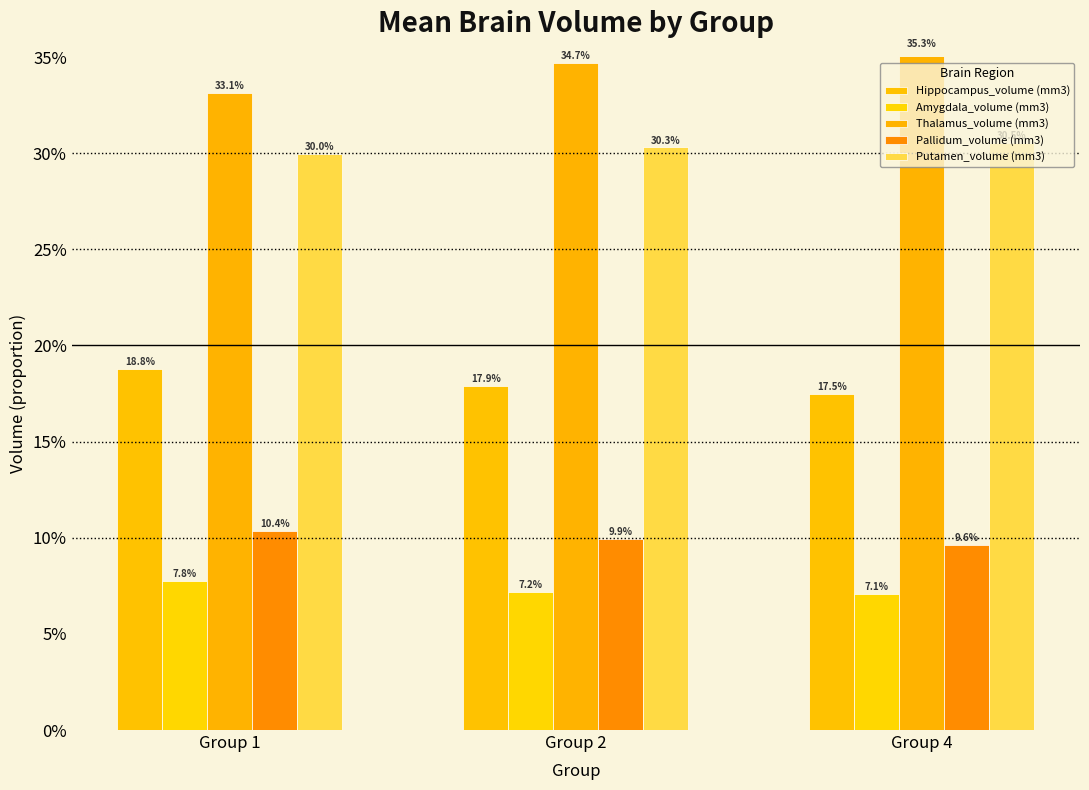

Are the bars grouped side by side (vs. stacked)?

Yes